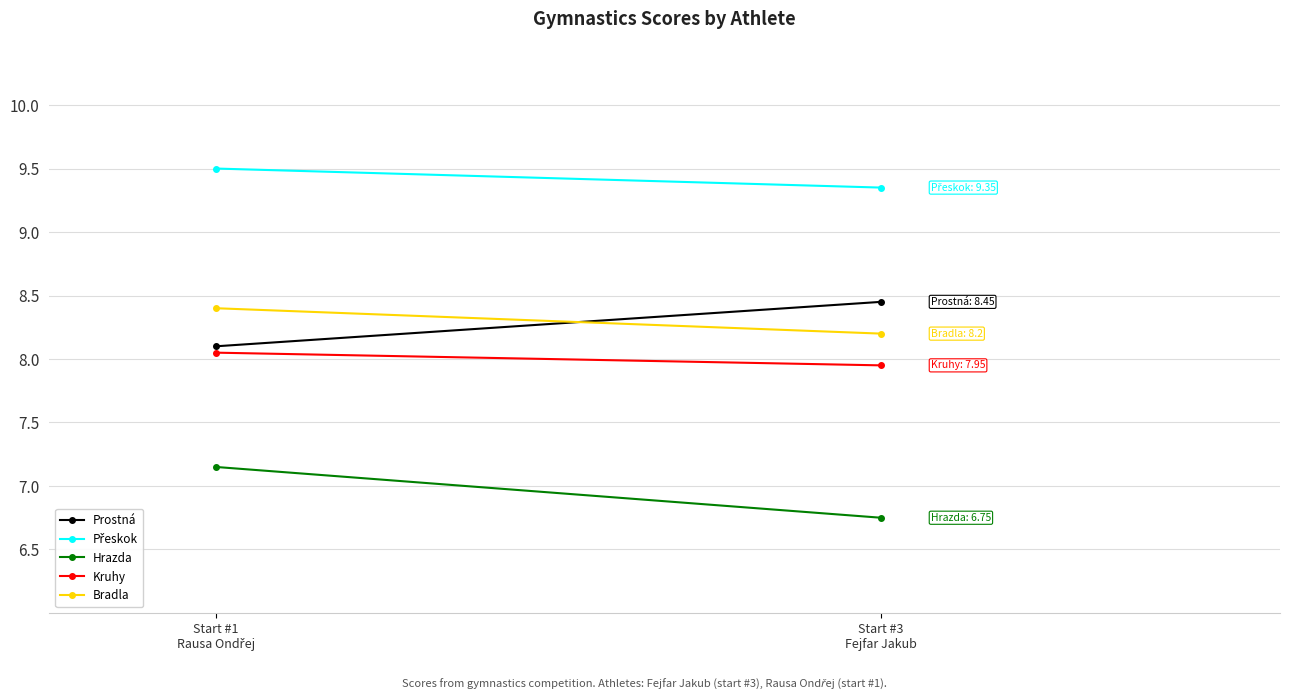

What is the maximum value shown in the chart?

9.5